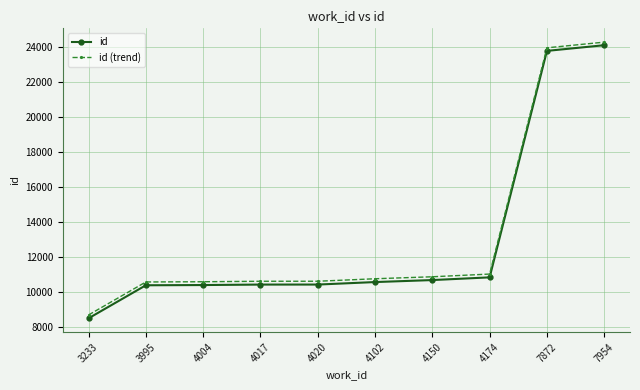

What is the smallest value displayed?

8483.0